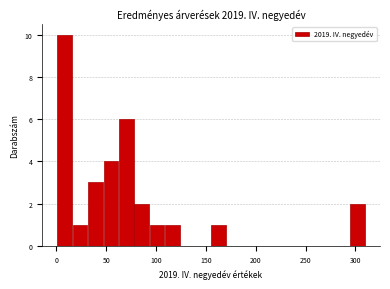

Read against the x-axis, roughly where is the centre of the tallest bar?

10